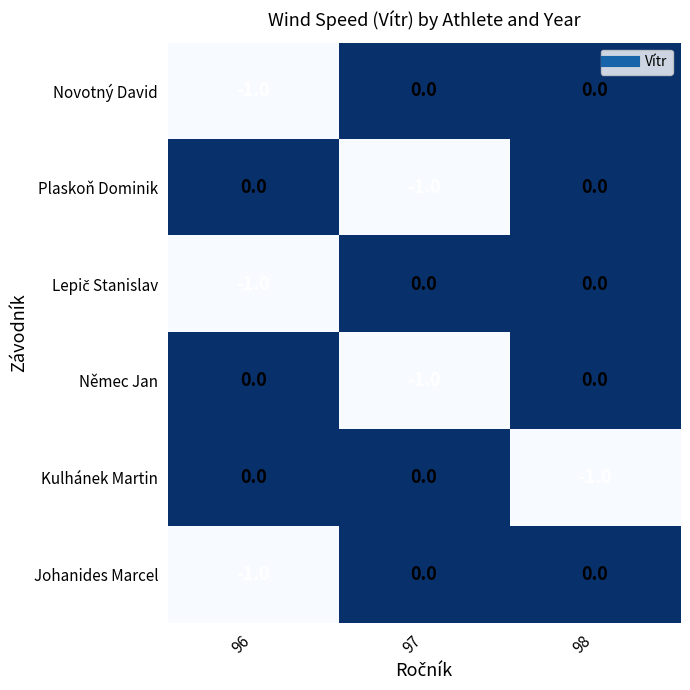

What is the total value across all series at 96?

-3